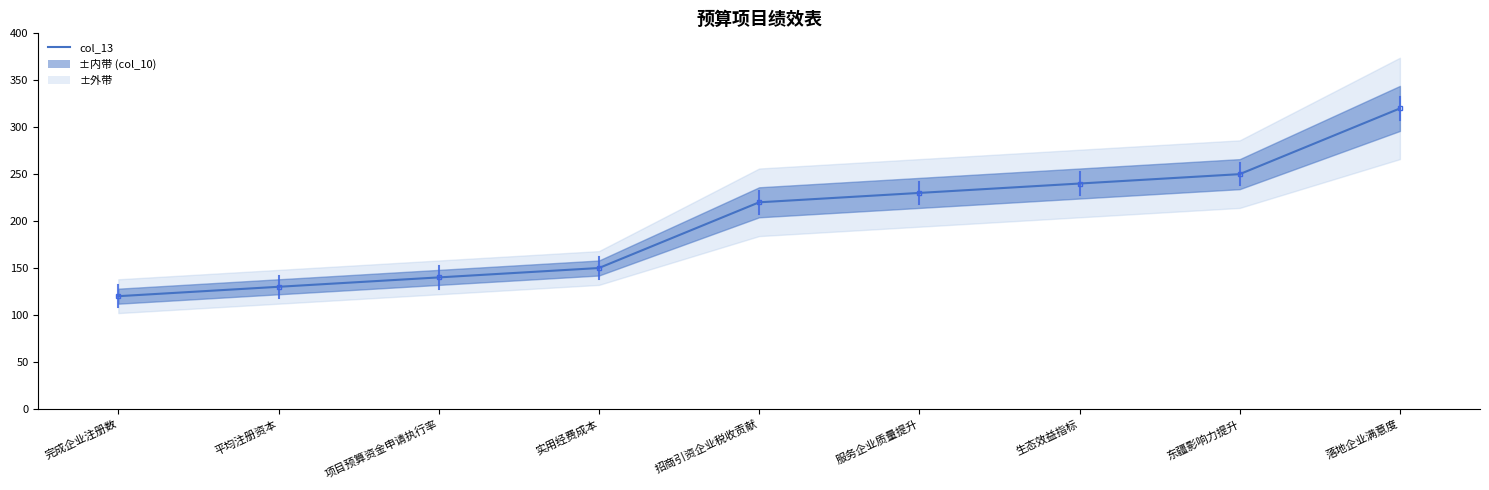

What is the change in value from 平均注册资本 to 东疆影响力提升?

+120.0